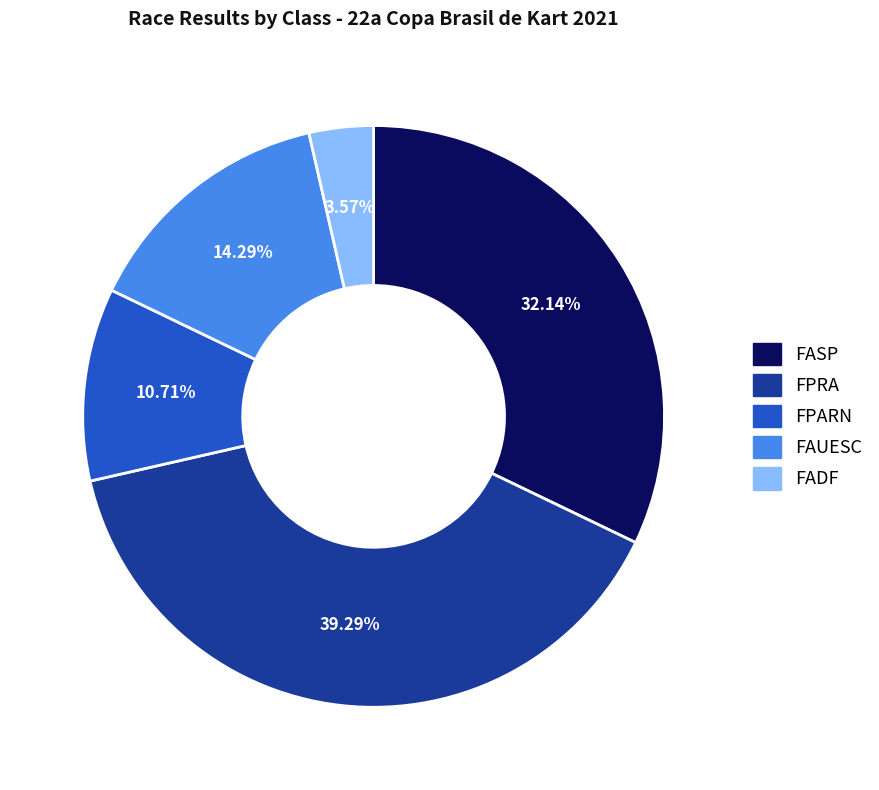

To the nearest percent, what is the average slice percentage?

20%